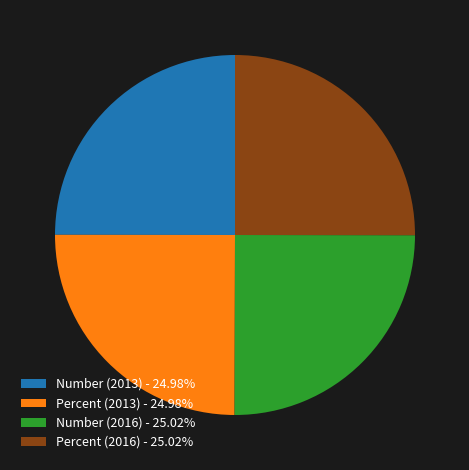

Is Percent (2016) - 25.02% the majority of the pie?

No